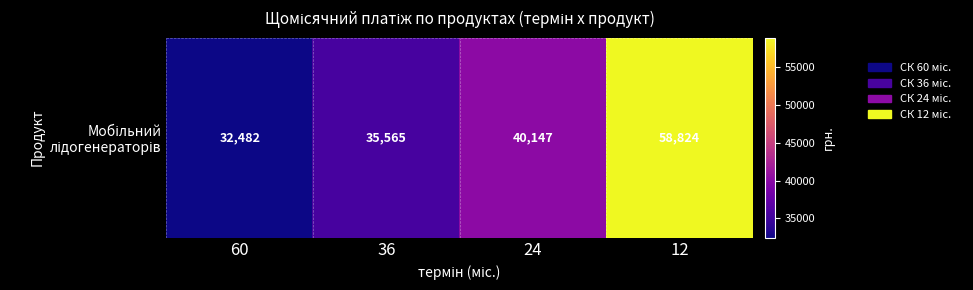

How many series are shown in this chart?

1